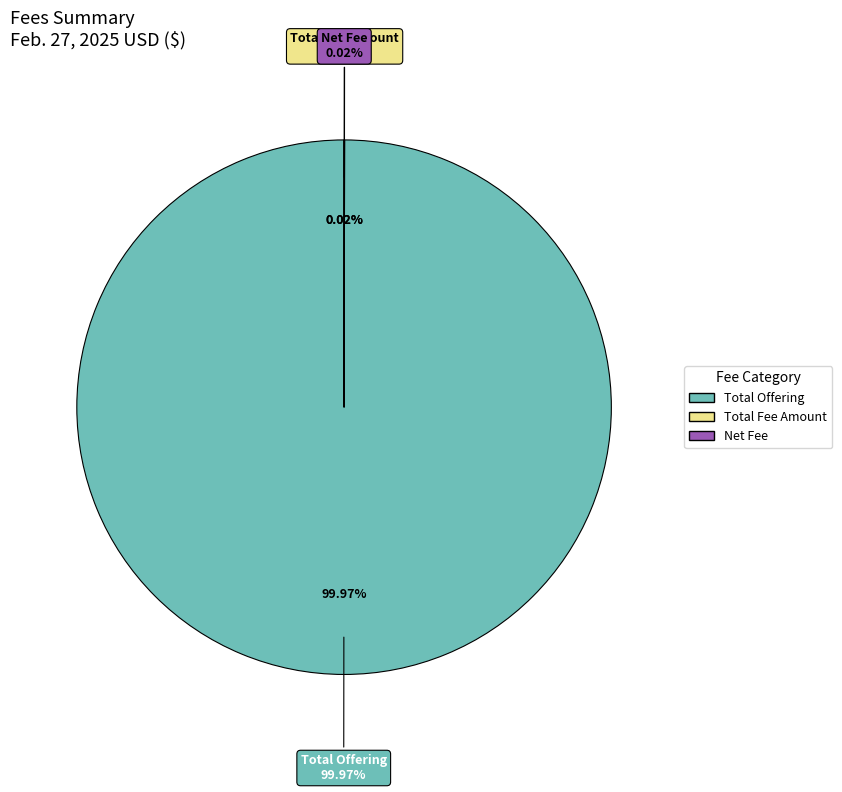

Rank the categories by value from lowest to highest.

Total Fee Amount, Net Fee, Total Offering